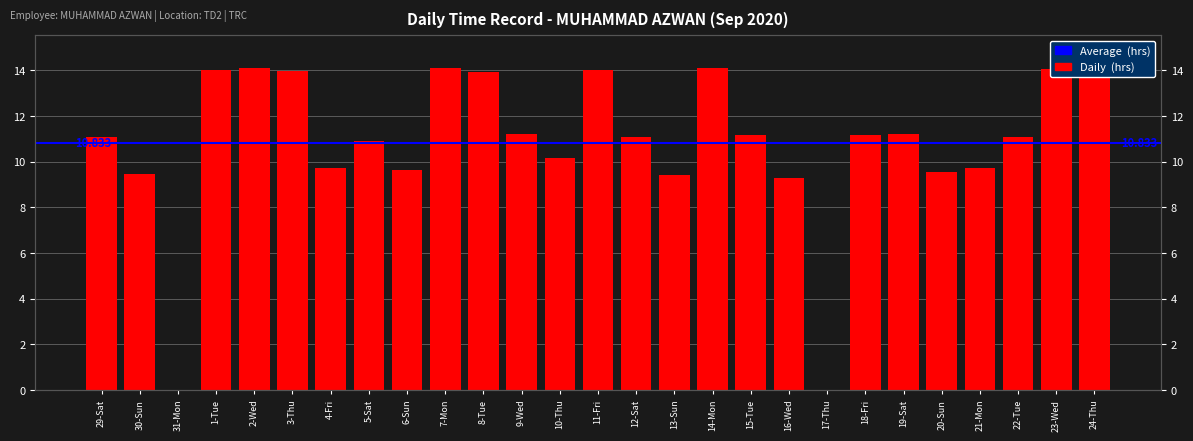

List the labels in order of value, smallest first.

31-Mon, 17-Thu, 16-Wed, 13-Sun, 30-Sun, 20-Sun, 6-Sun, 4-Fri, 21-Mon, 10-Thu, 5-Sat, 29-Sat, 12-Sat, 22-Tue, 15-Tue, 18-Fri, 19-Sat, 9-Wed, 8-Tue, 3-Thu, 1-Tue, 11-Fri, 23-Wed, 14-Mon, 2-Wed, 7-Mon, 24-Thu